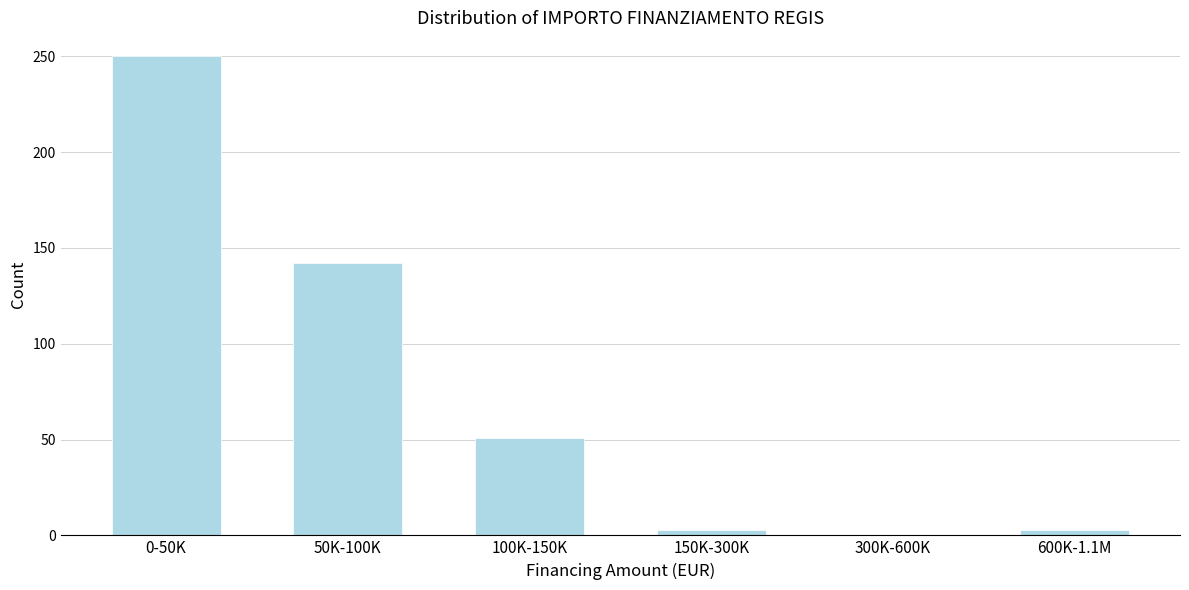

Reading right to left, what are all the values shown in this chart?

600K-1.1M=3	300K-600K=0	150K-300K=3	100K-150K=51	50K-100K=142	0-50K=250